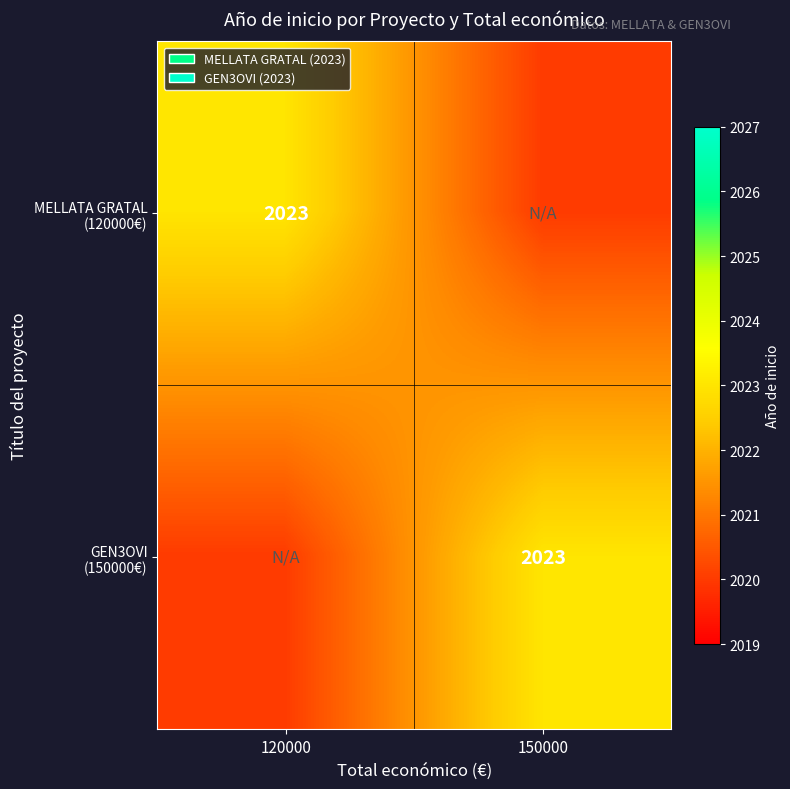

Which series has the largest range (max minus min)?

MELLATA GRATAL (120000€)